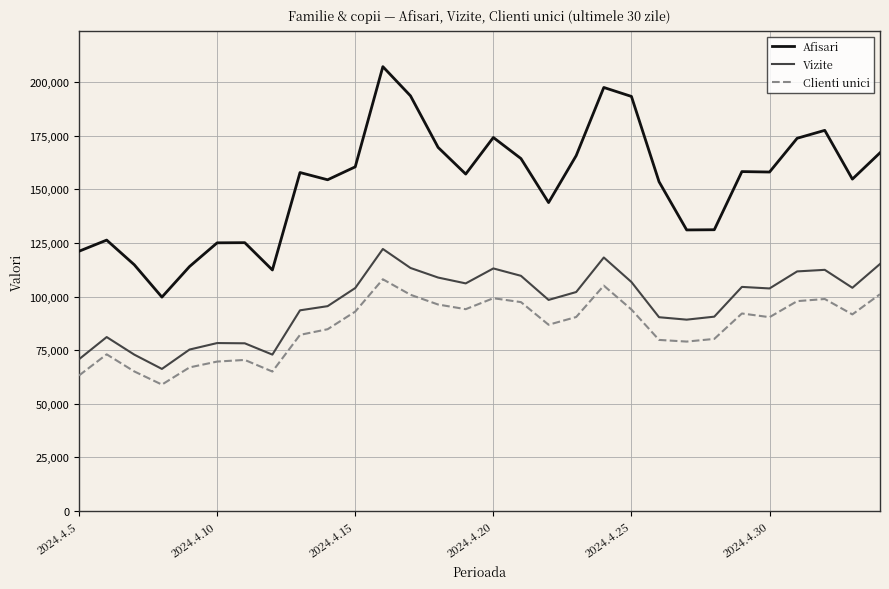

What is the difference between the maximum and minimum values in the Afisari series?

107571